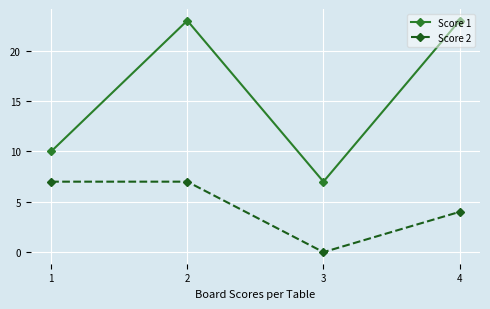

Is the value of Score 1 at 2 greater than the value of Score 2 at 4?

Yes